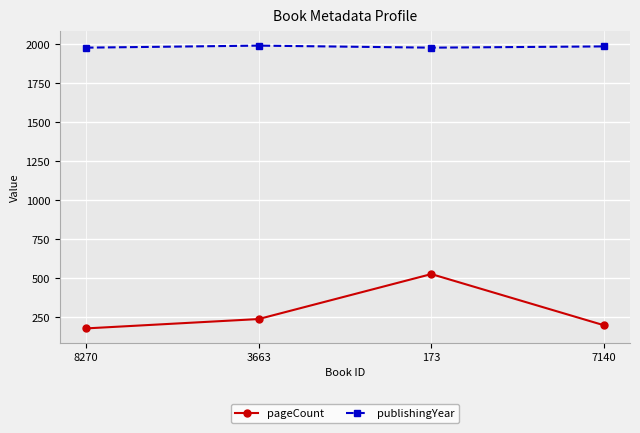

Rank the series by their average value, from highest to lowest.

publishingYear, pageCount